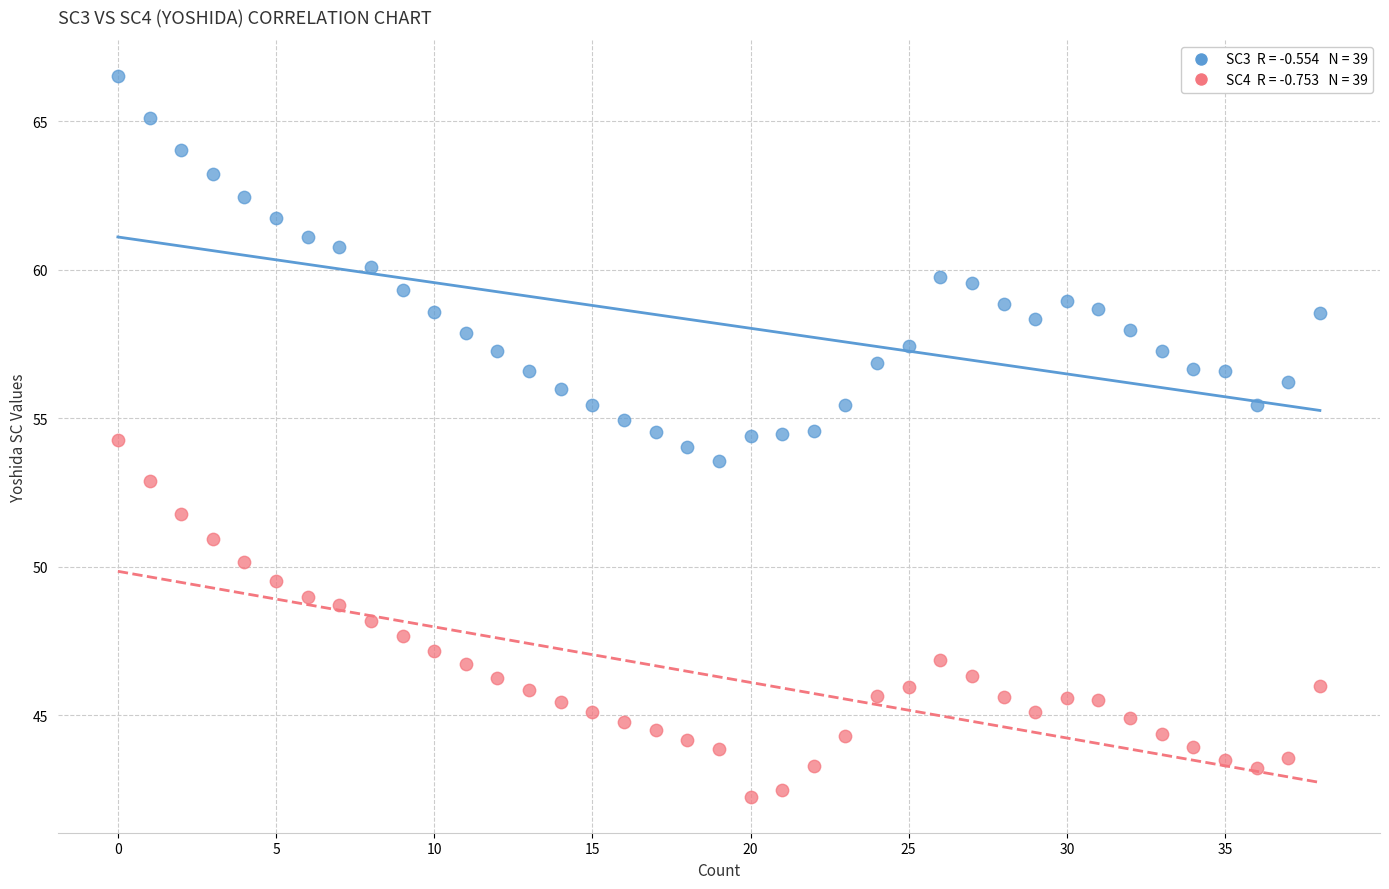

Across all data points, what is the range of Y values (max minus min)?

24.3